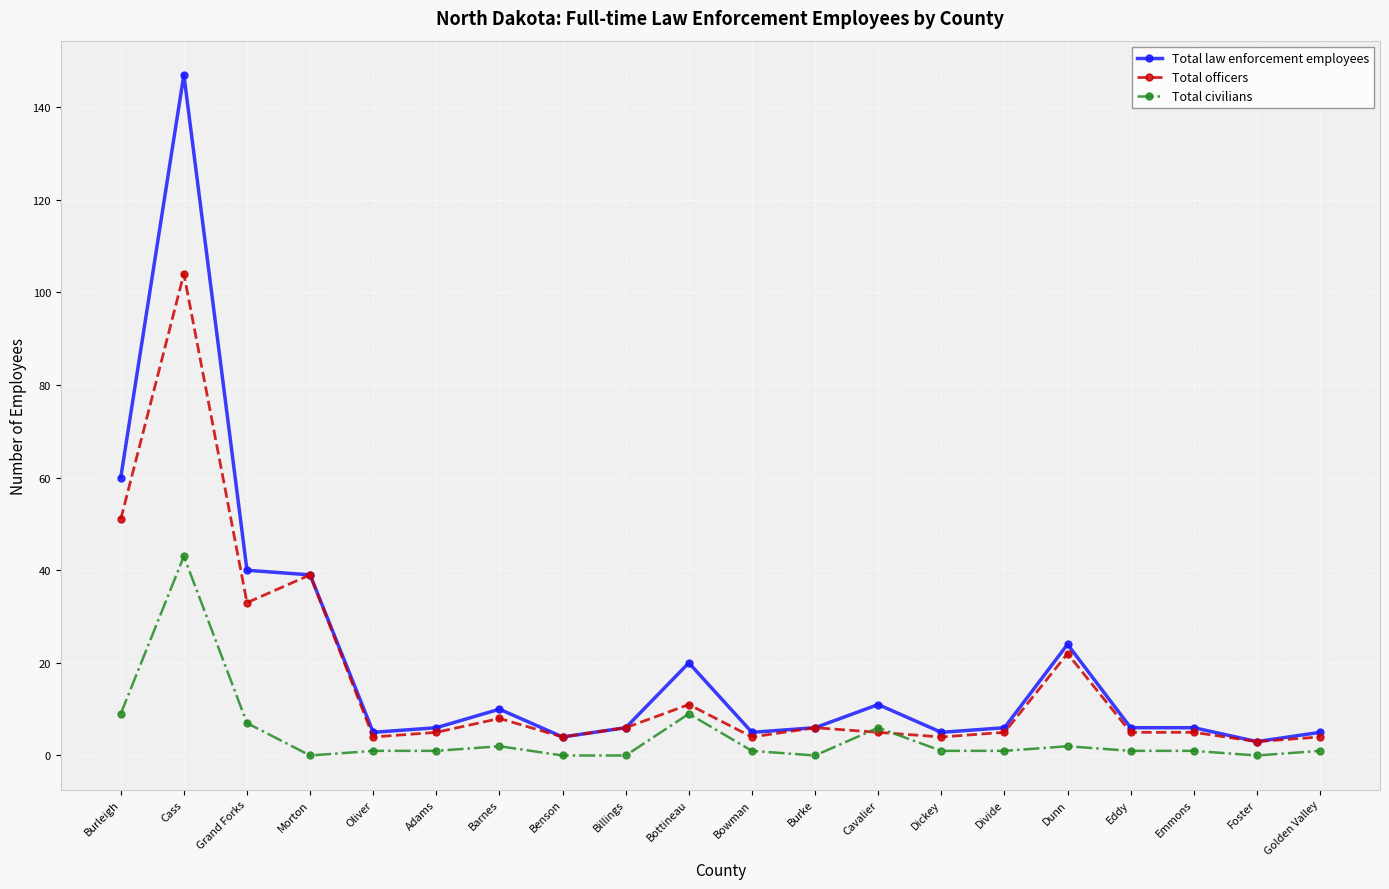

Reading left to right, list all the values displayed in this chart.

Total law enforcement employees: 60	147	40	39	5	6	10	4	6	20	5	6	11	5	6	24	6	6	3	5
Total officers: 51	104	33	39	4	5	8	4	6	11	4	6	5	4	5	22	5	5	3	4
Total civilians: 9	43	7	0	1	1	2	0	0	9	1	0	6	1	1	2	1	1	0	1